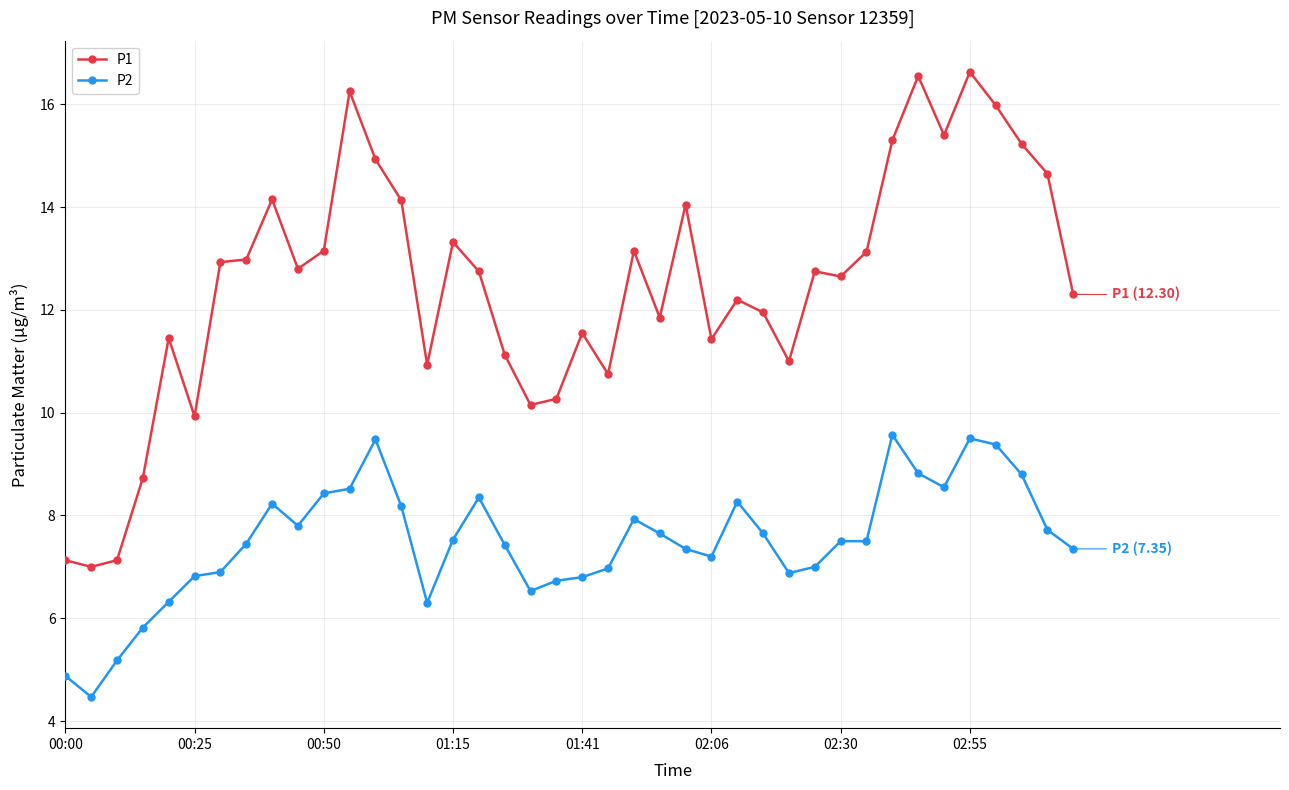

Which series has the widest spread of values?

P1